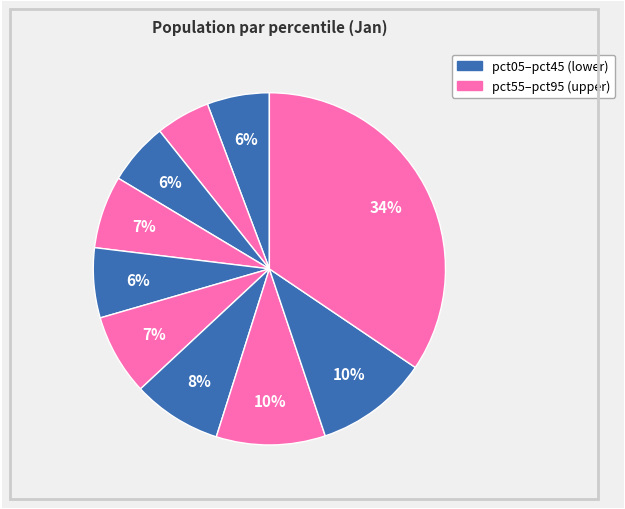

Count the number of slices in the pie.

10